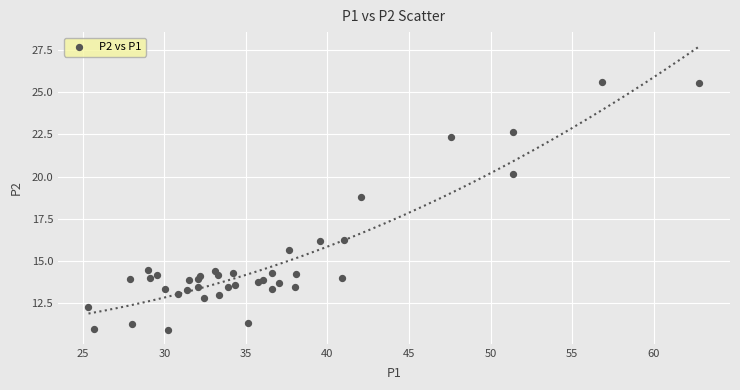

What Y value in the scatter plot is closest to 18?

18.8